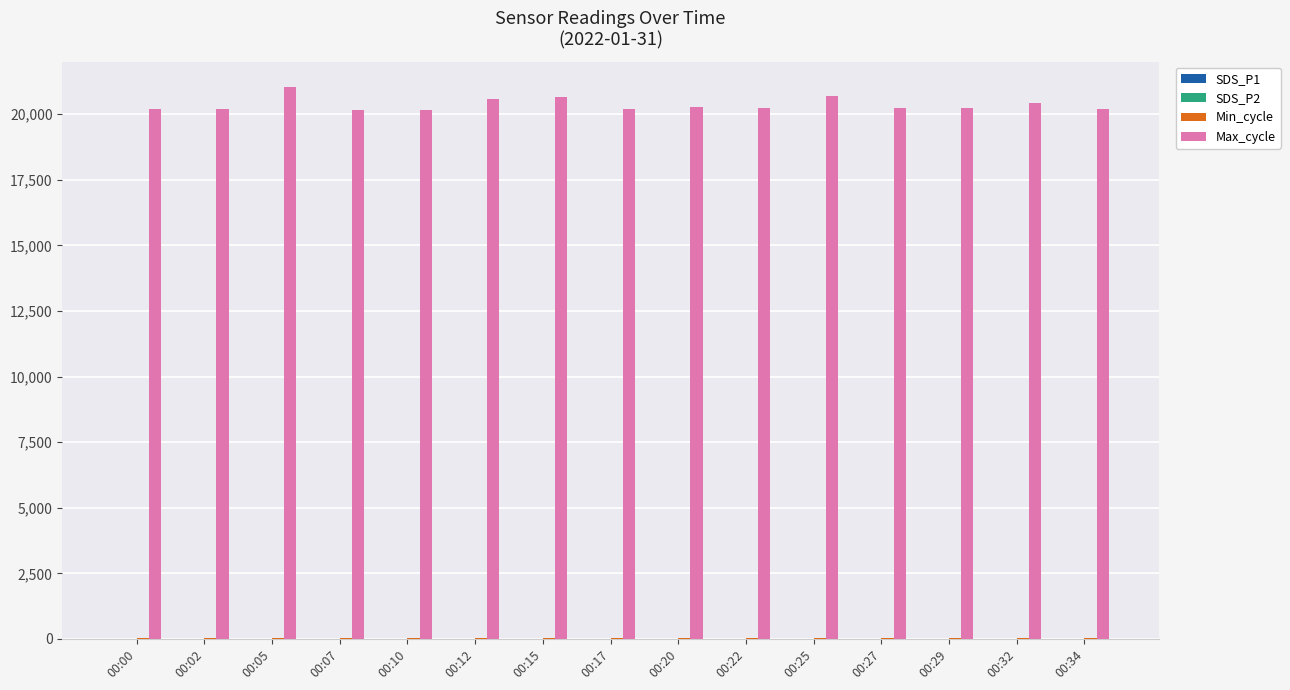

Which series has the largest total across all categories?

Max_cycle